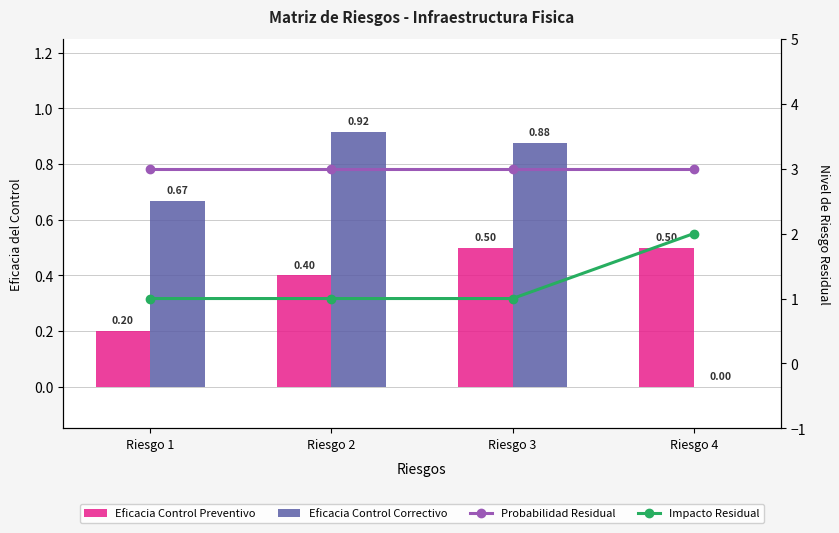

The Probabilidad Residual series shows 5.3 at Riesgo 4. True or false?

False